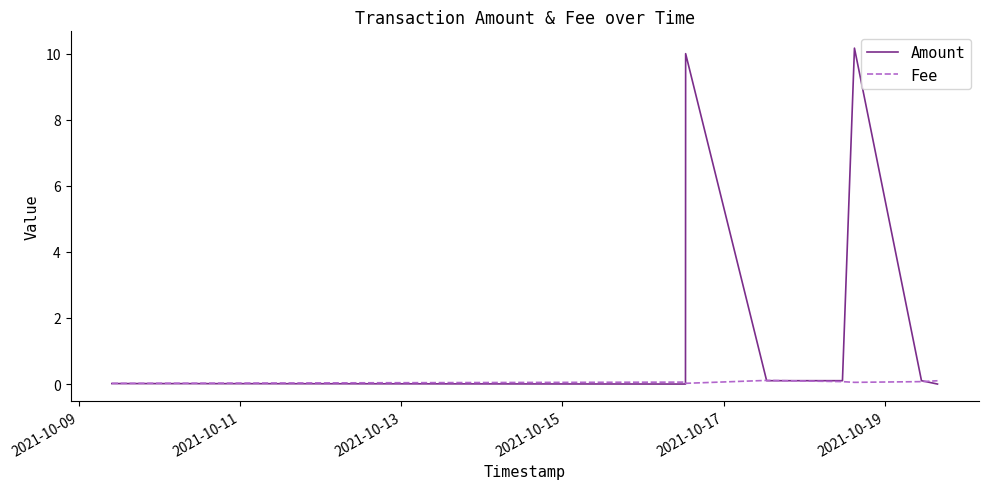

What is the maximum value shown in the chart?

10.2